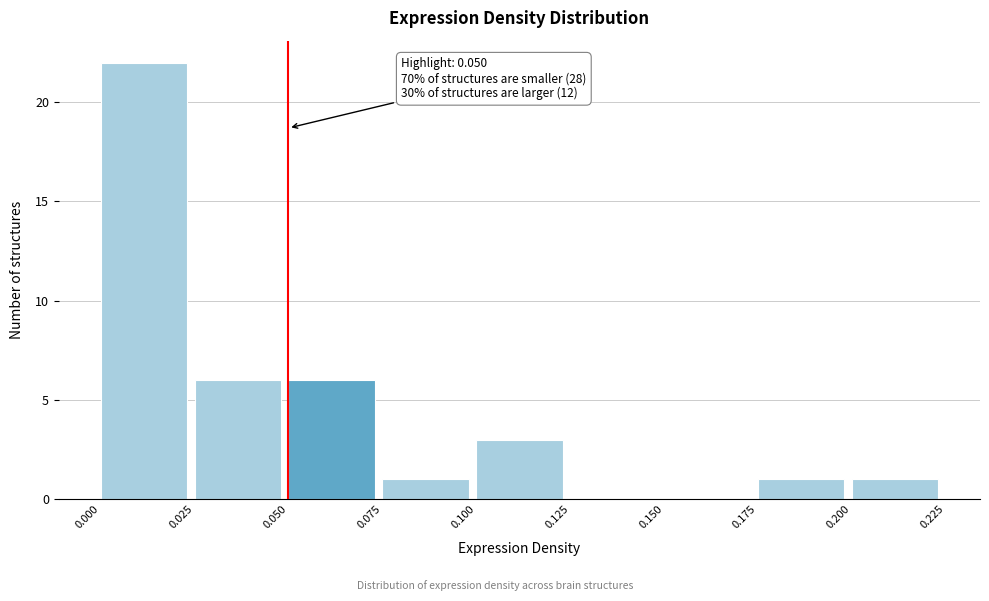

Which range on the x-axis has the tallest bar?

0.000 to 0.025